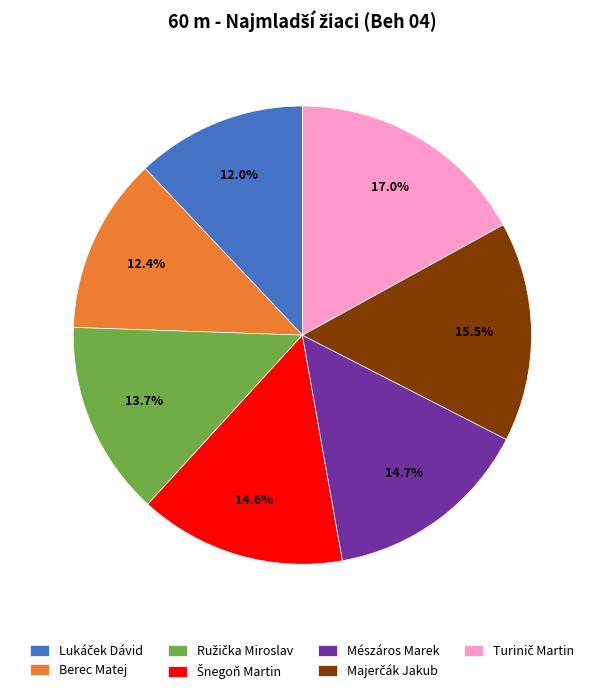

How many slices are in this pie chart?

7